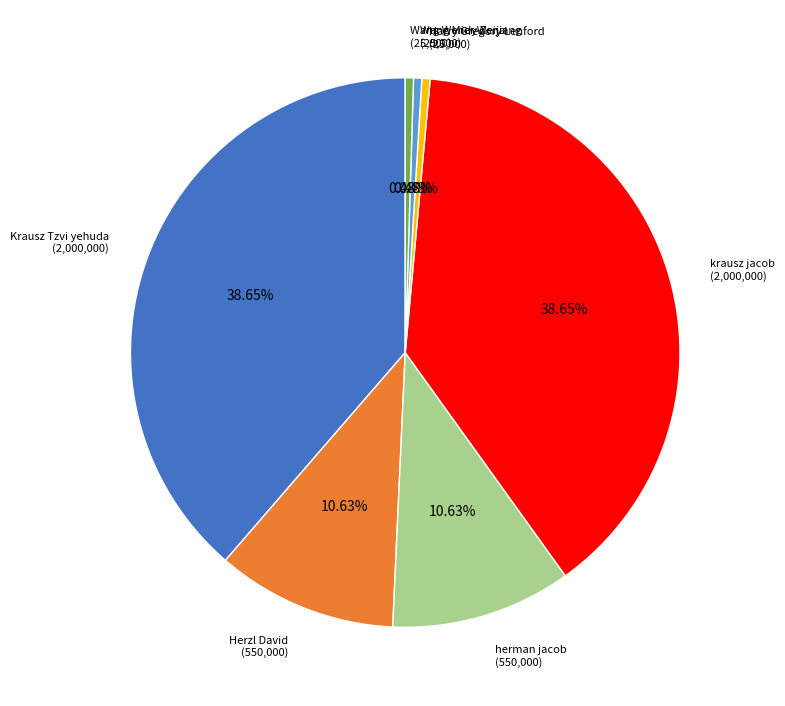

Approximately how many times larger is the value at Krausz Tzvi yehuda compared to herman jacob?

3.6